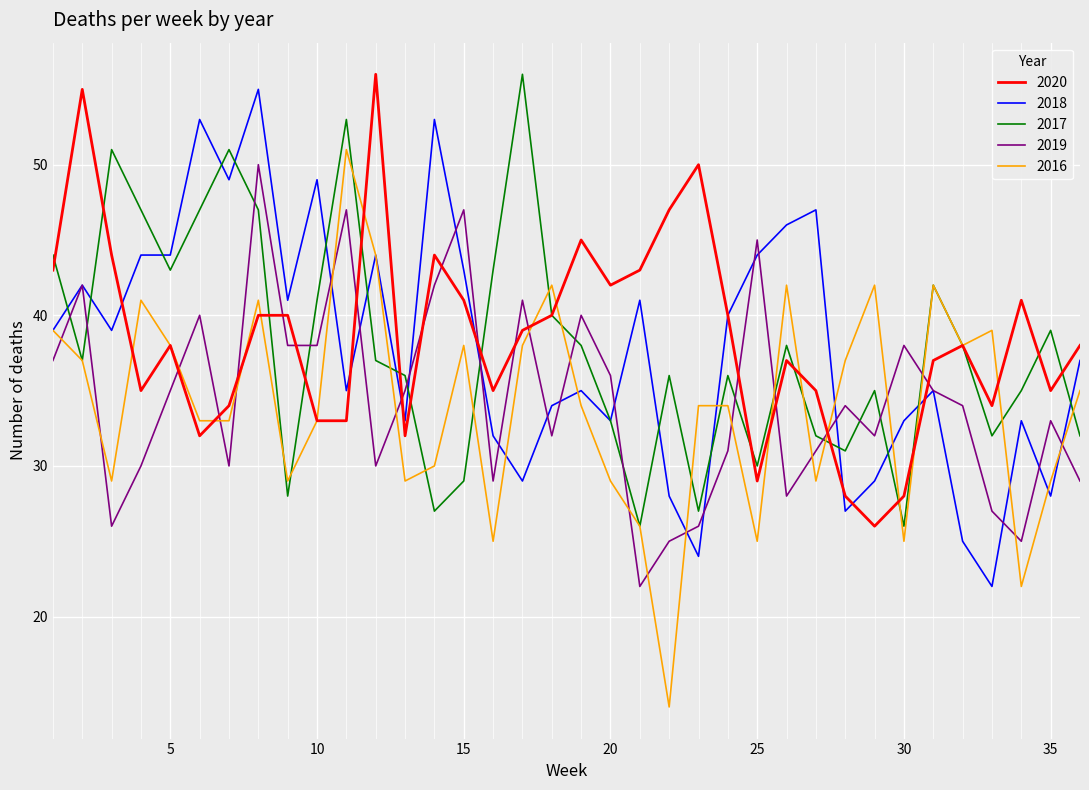

True or false: 2017 and 2019 intersect in this chart.

True